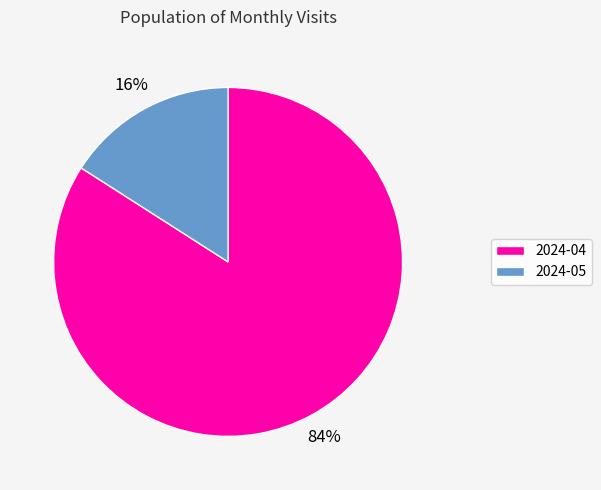

Which has a higher value, 2024-05 or 2024-04?

2024-04